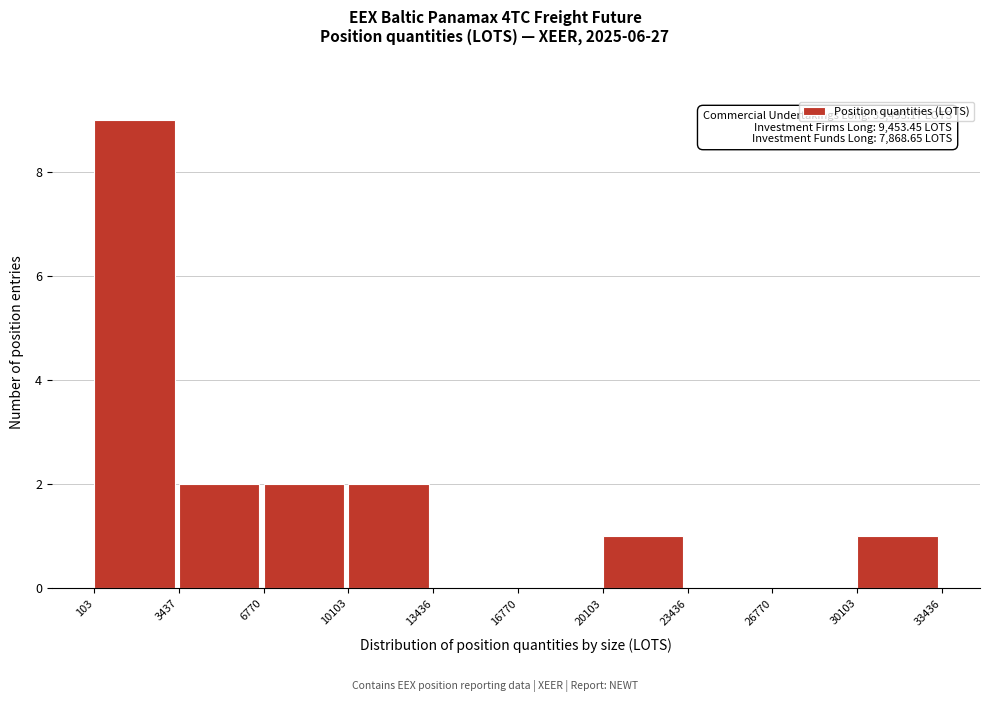

Over which range of the x-axis is the bar tallest?

103 to 3437